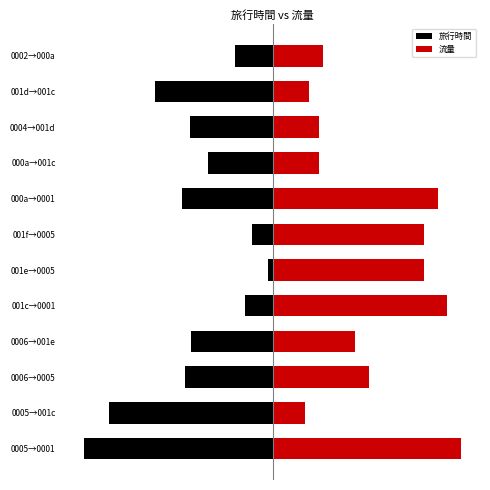

What are all the series names shown in the legend?

旅行時間, 流量